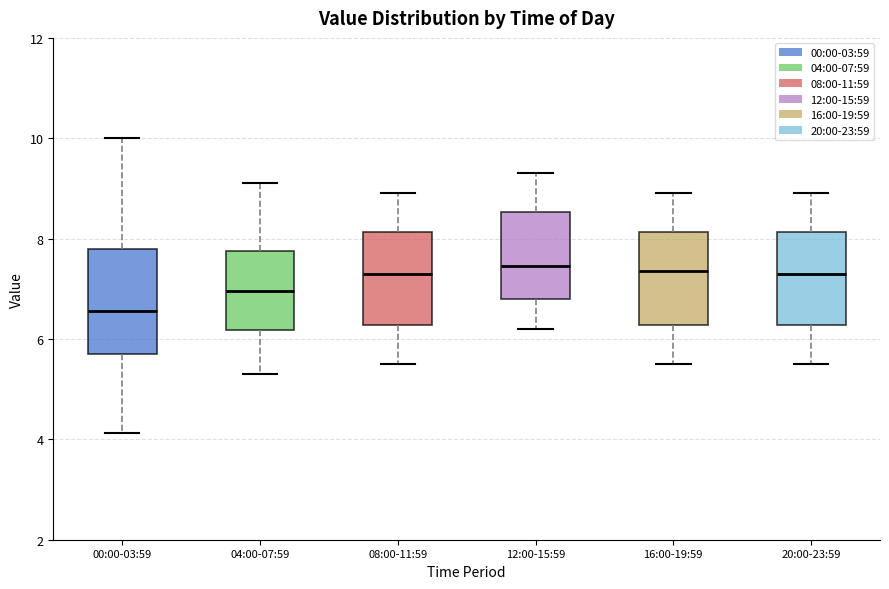

Reading left to right, read every box against the y-axis: the position of its median line, the range the box covers, and the ends of its whiskers. The values are not printed on the chart, so give them approximately, as read against the axis.

00:00-03:59: median 6.6, box 5.6 to 7.8, whiskers 4.2 to 10.0
04:00-07:59: median 7.0, box 6.2 to 7.8, whiskers 5.4 to 9.2
08:00-11:59: median 7.4, box 6.2 to 8.2, whiskers 5.6 to 9.0
12:00-15:59: median 7.4, box 6.8 to 8.6, whiskers 6.2 to 9.4
16:00-19:59: median 7.4, box 6.2 to 8.2, whiskers 5.6 to 9.0
20:00-23:59: median 7.4, box 6.2 to 8.2, whiskers 5.6 to 9.0